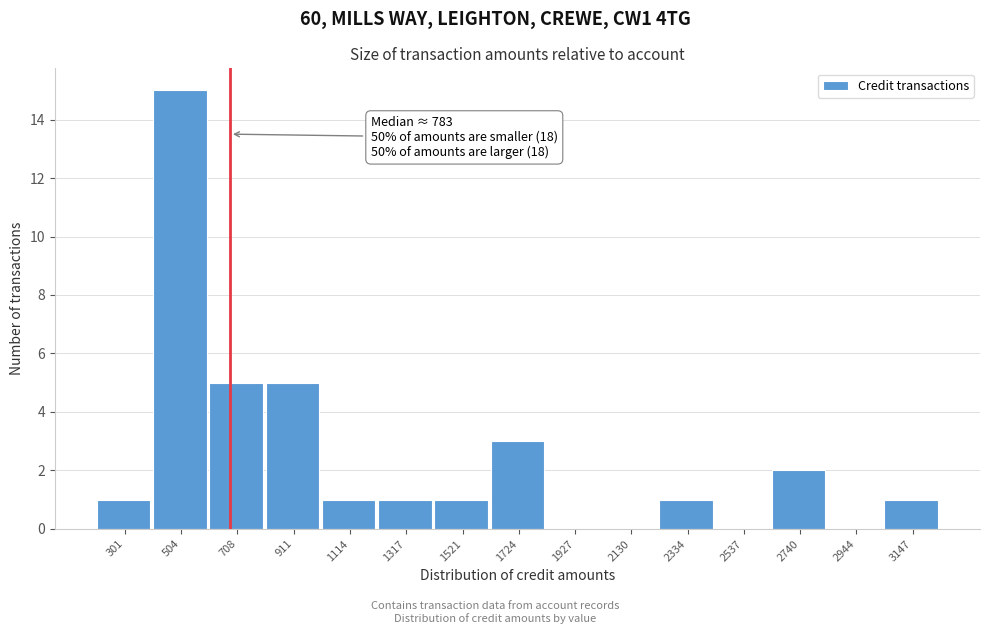

What is the greatest value displayed?

15